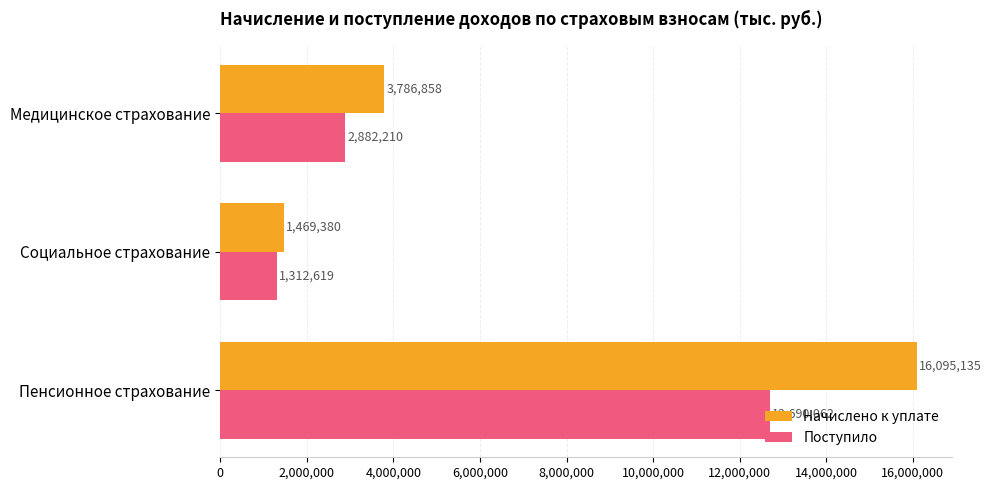

How many distinct data groups are displayed?

2